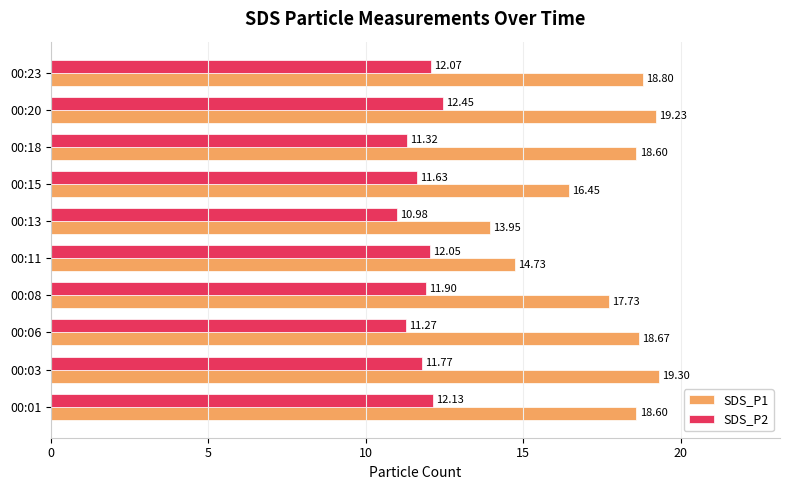

What is the difference between the highest and lowest values at 00:23?

6.7